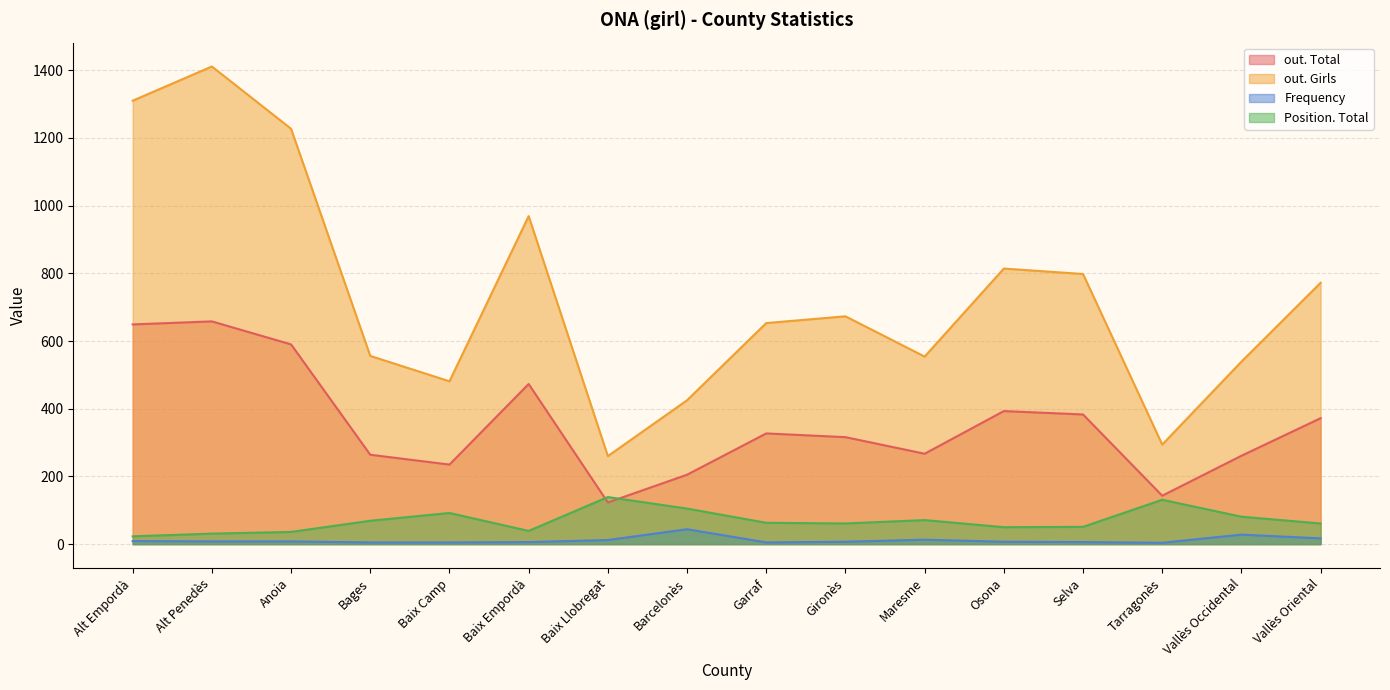

What position from the left is Selva?

13